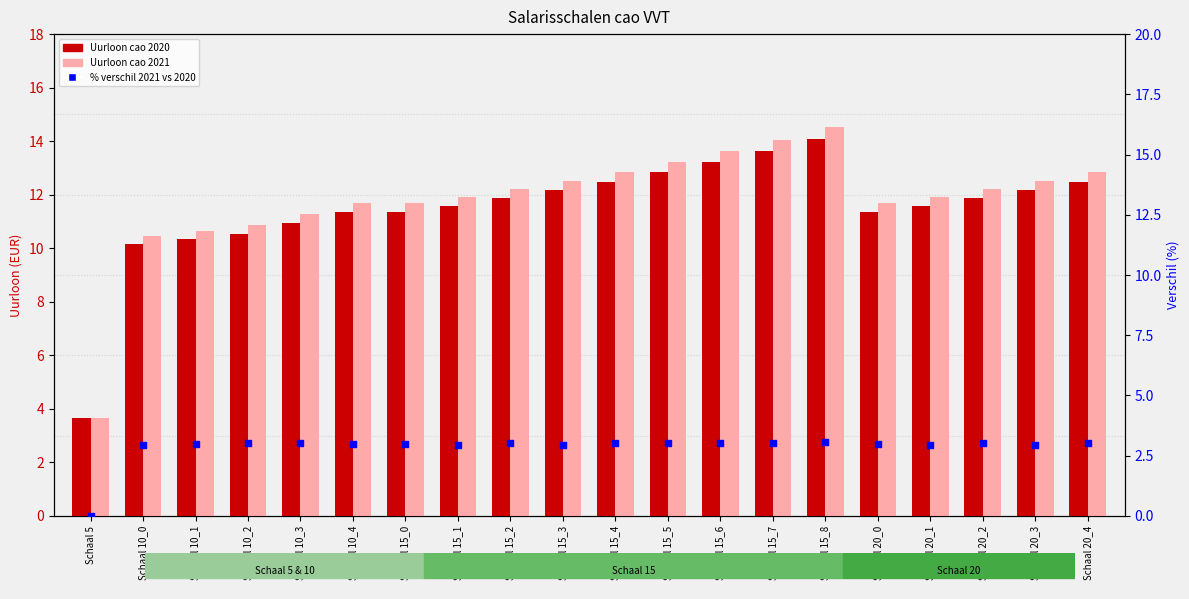

What are all the series names shown in the legend?

Uurloon cao 2020, Uurloon cao 2021, % verschil 2021 vs 2020